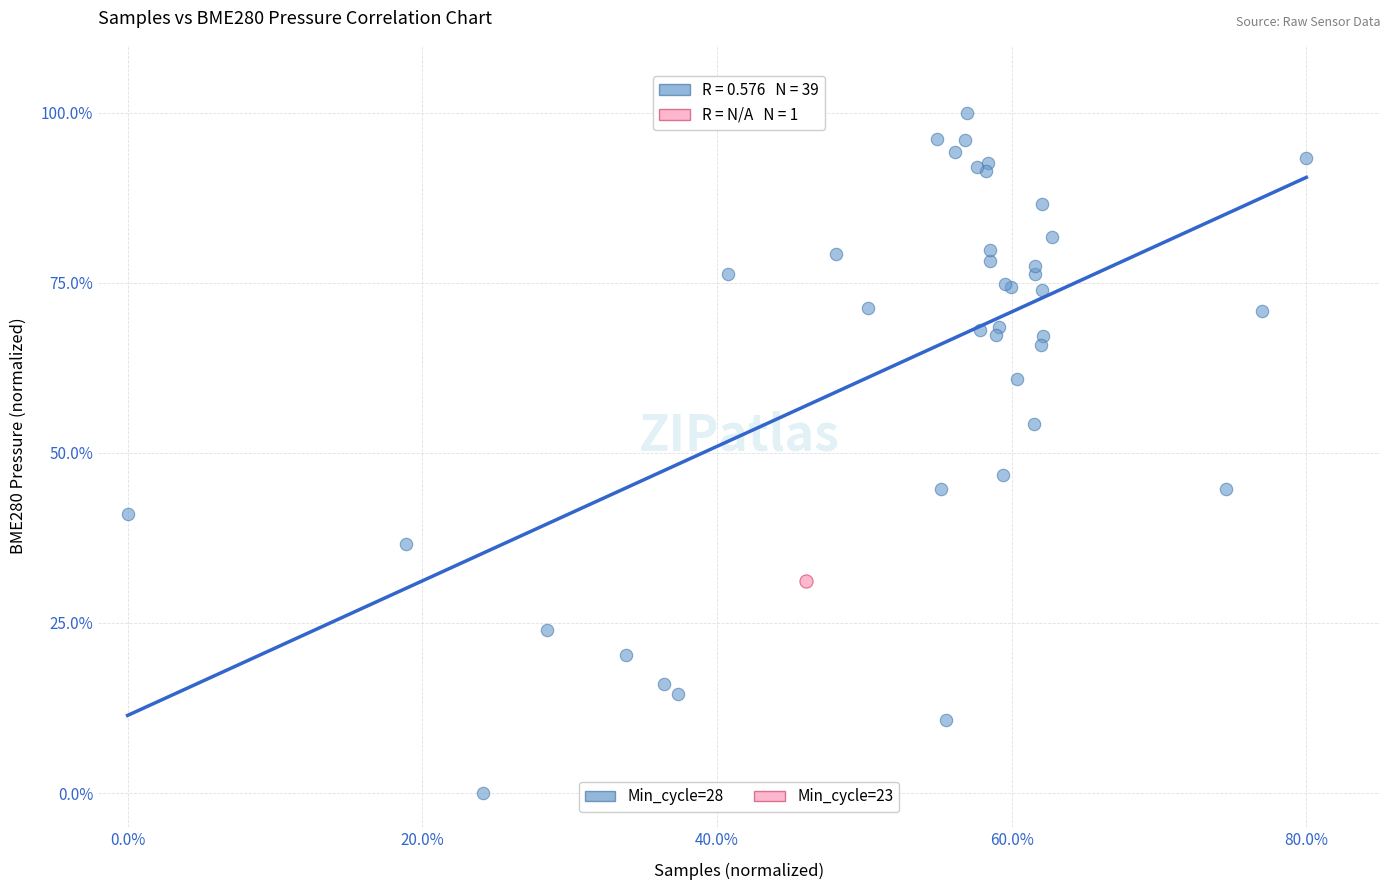

What are all the series names shown in the legend?

Min_cycle=28, Min_cycle=23